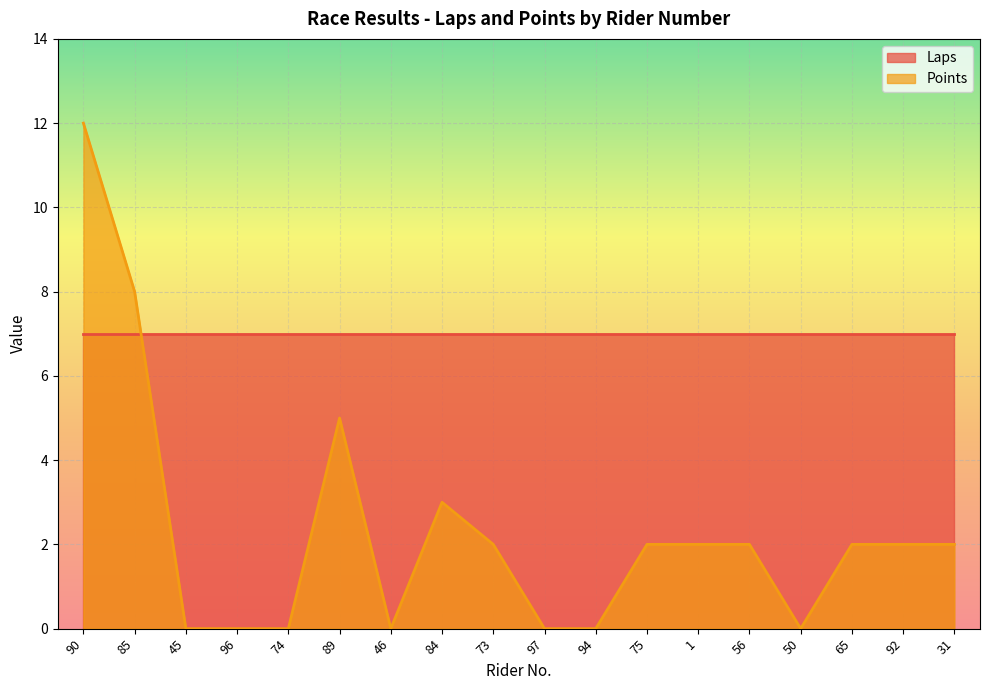

How many points are lower than both their immediate neighbors (excluding endpoints)?

2